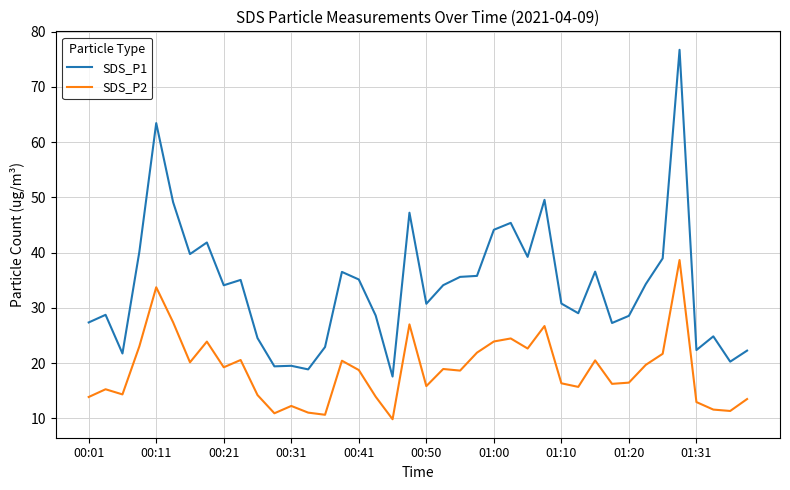

At how many categories does at least one series exceed 11?

40